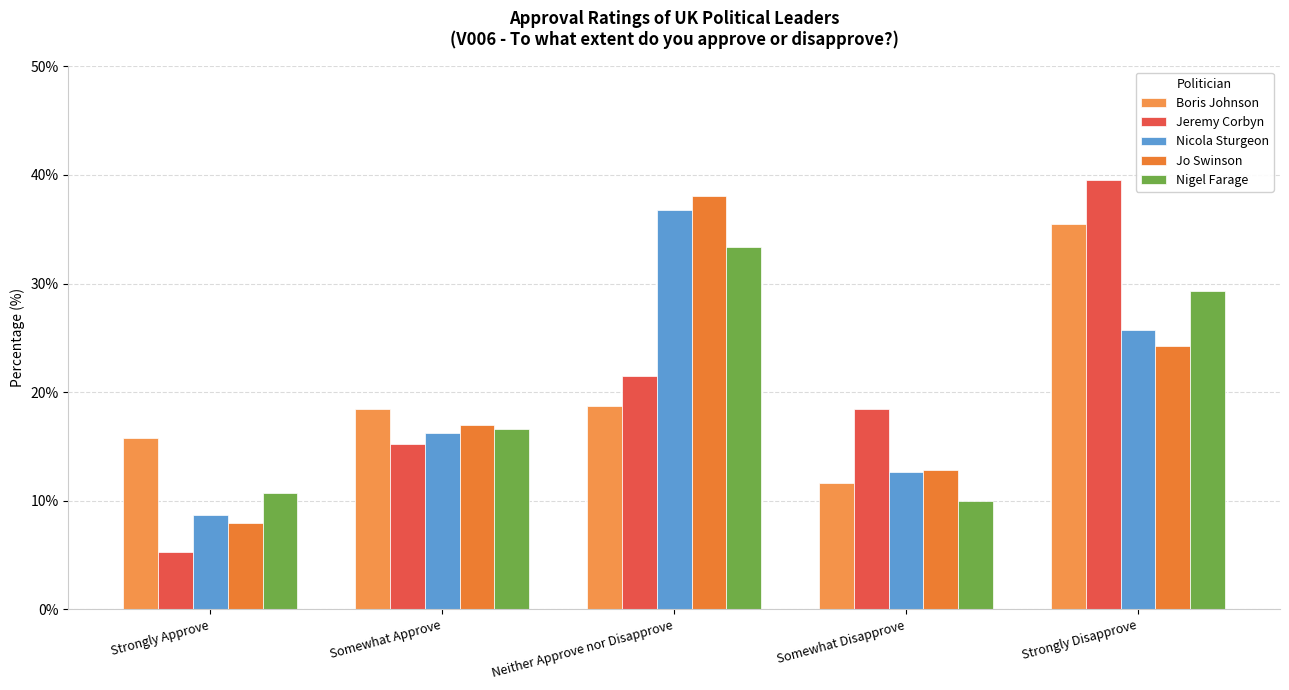

The value of Jeremy Corbyn at Neither Approve nor Disapprove is 29.4. True or false?

False